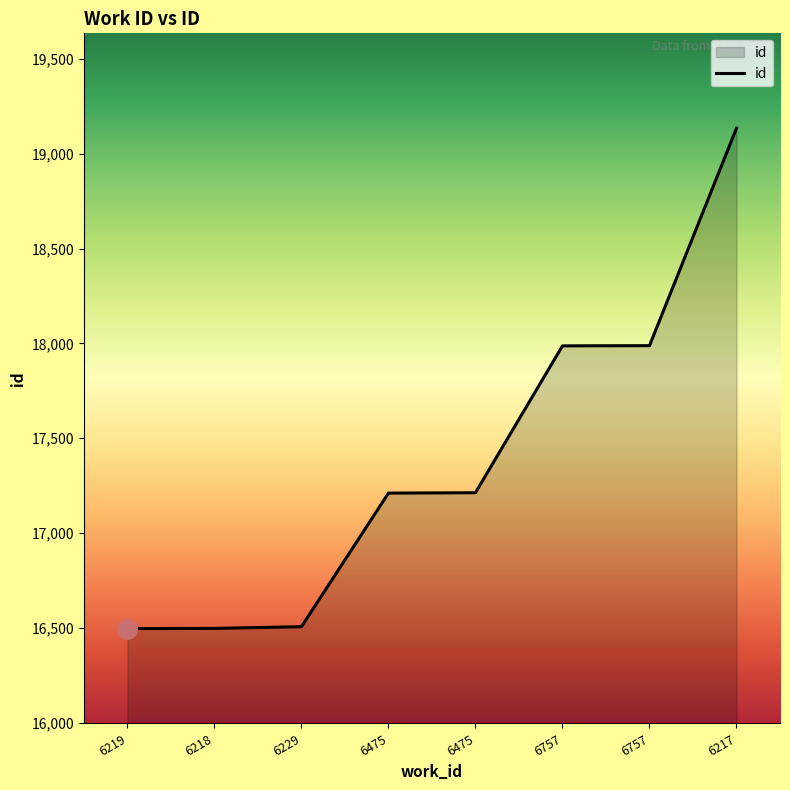

What is the value of the 1st point from the left?

16497